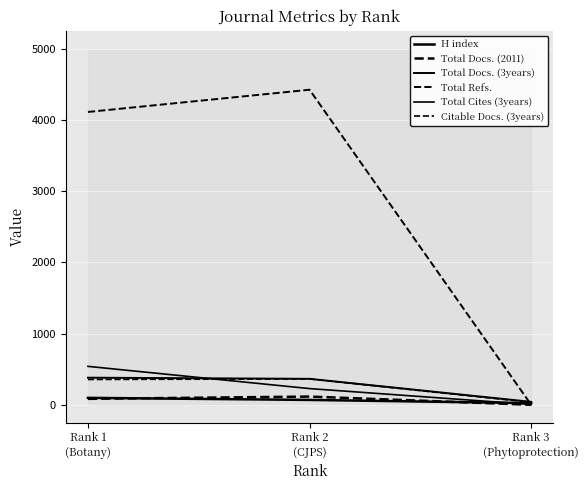

How many values in the Total Cites (3years) series are below 227?

1